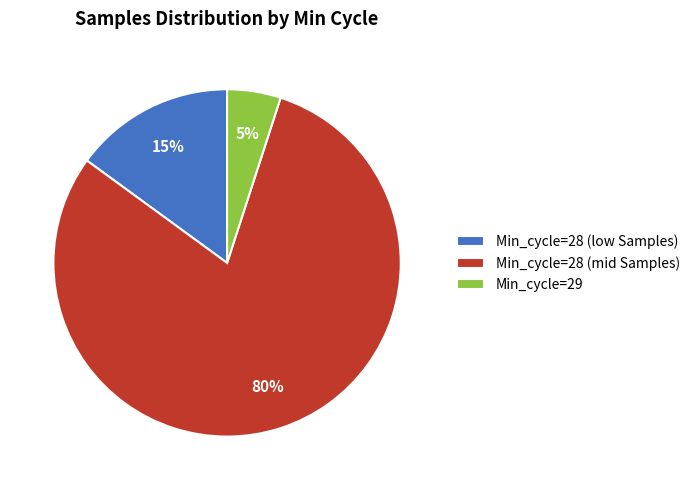

Which slice is the largest?

Min_cycle=28 (mid Samples)